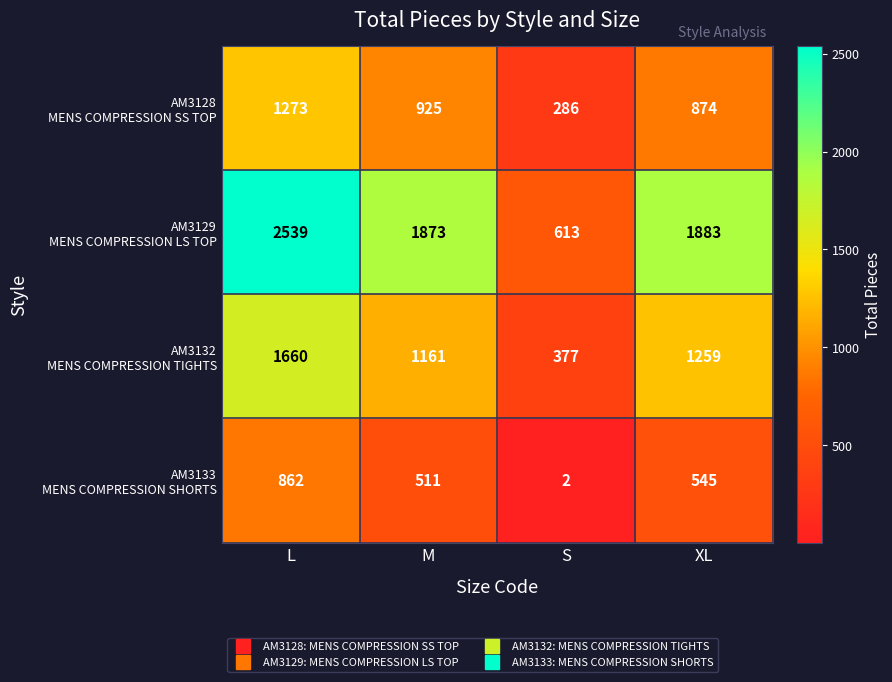

At which category is the sum across all series the highest?

L